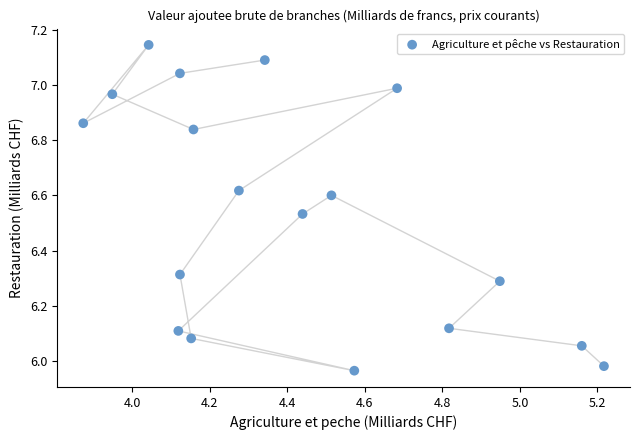

What is the range of X values (max minus min)?

1.3